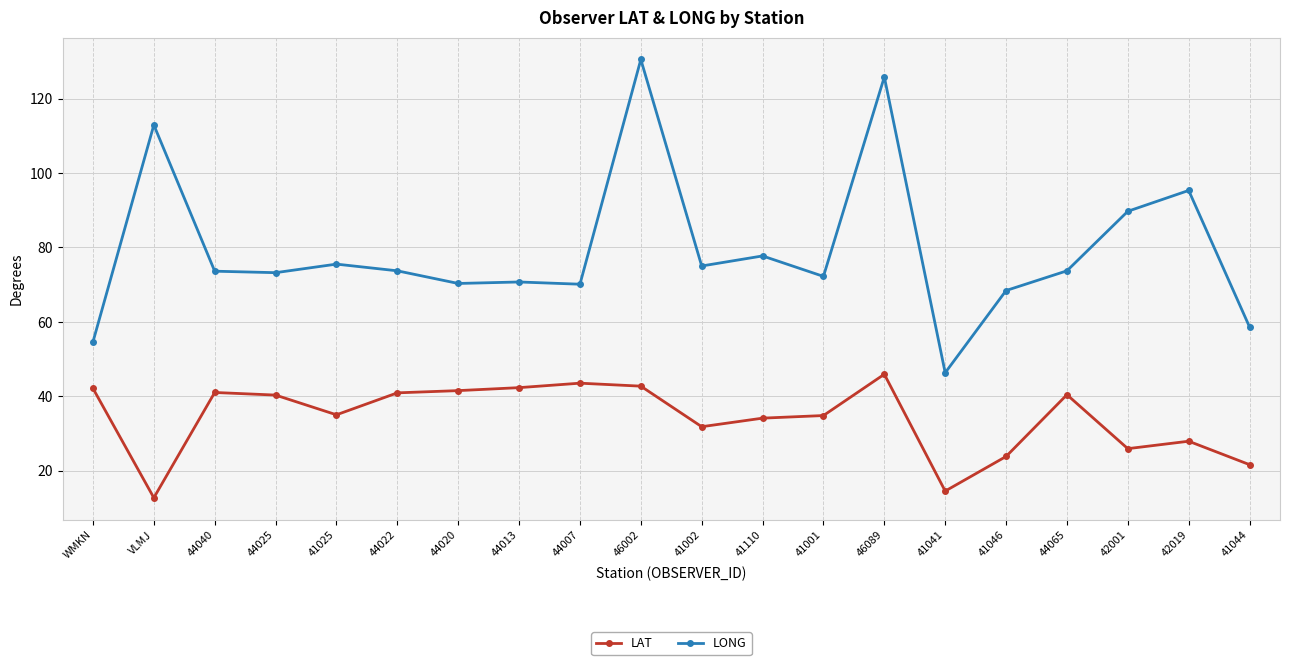

True or false: LONG and LAT cross at least once.

False